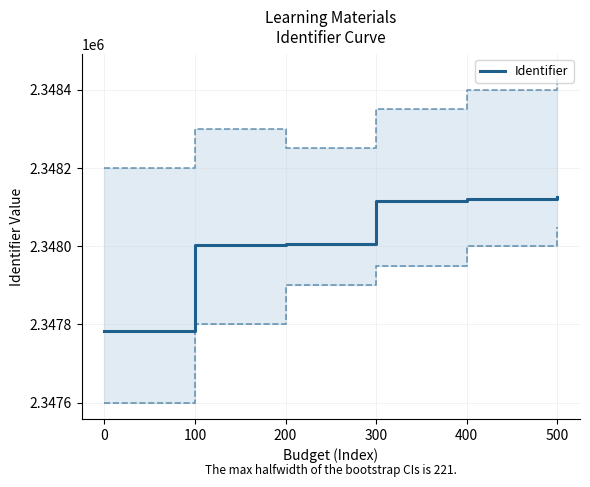

Is it true that Identifier equals 2348127 at 500?

True